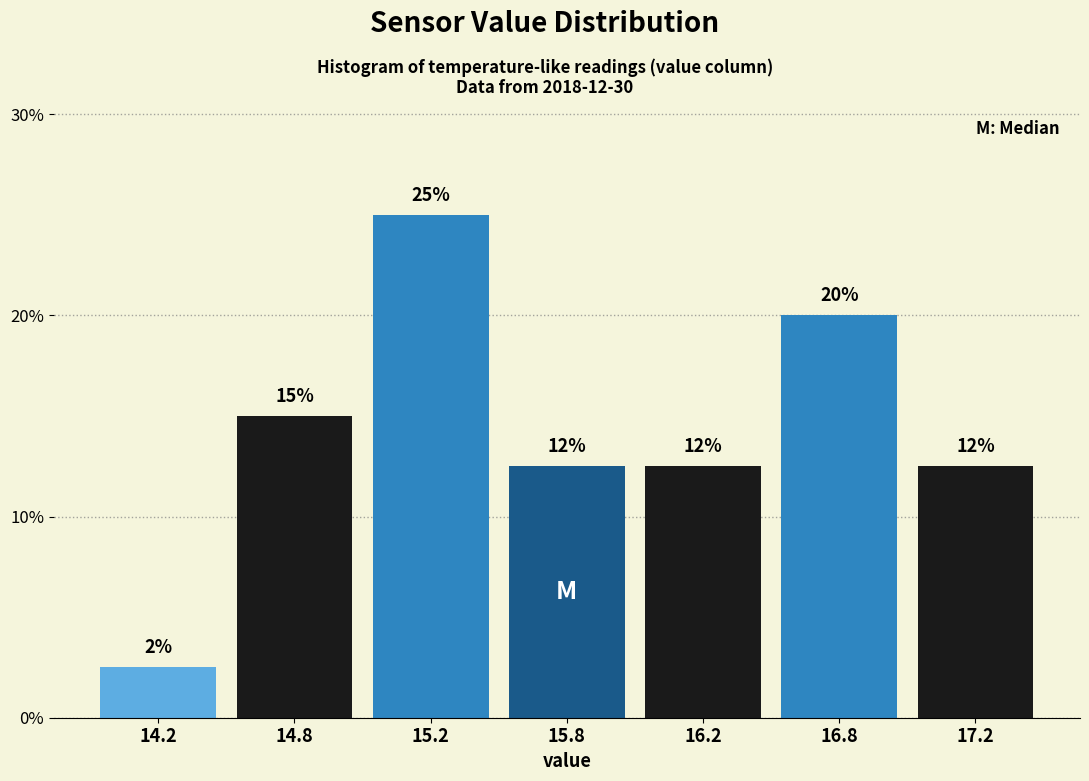

Are the bars horizontal?

No